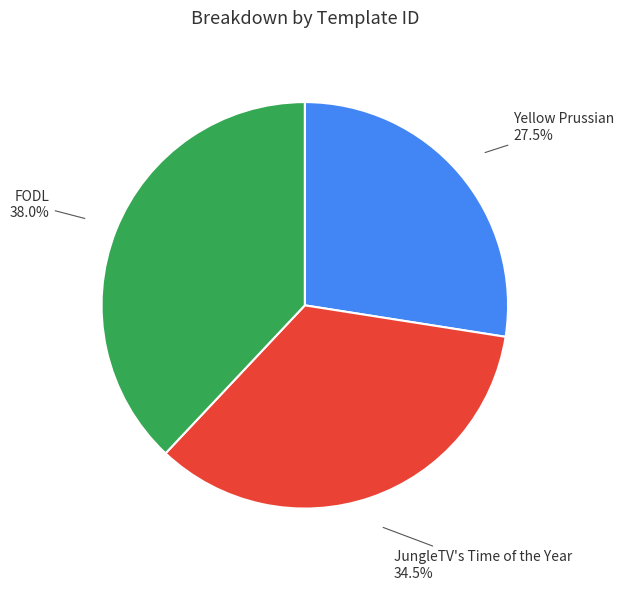

Which category has the biggest portion of the pie?

FODL